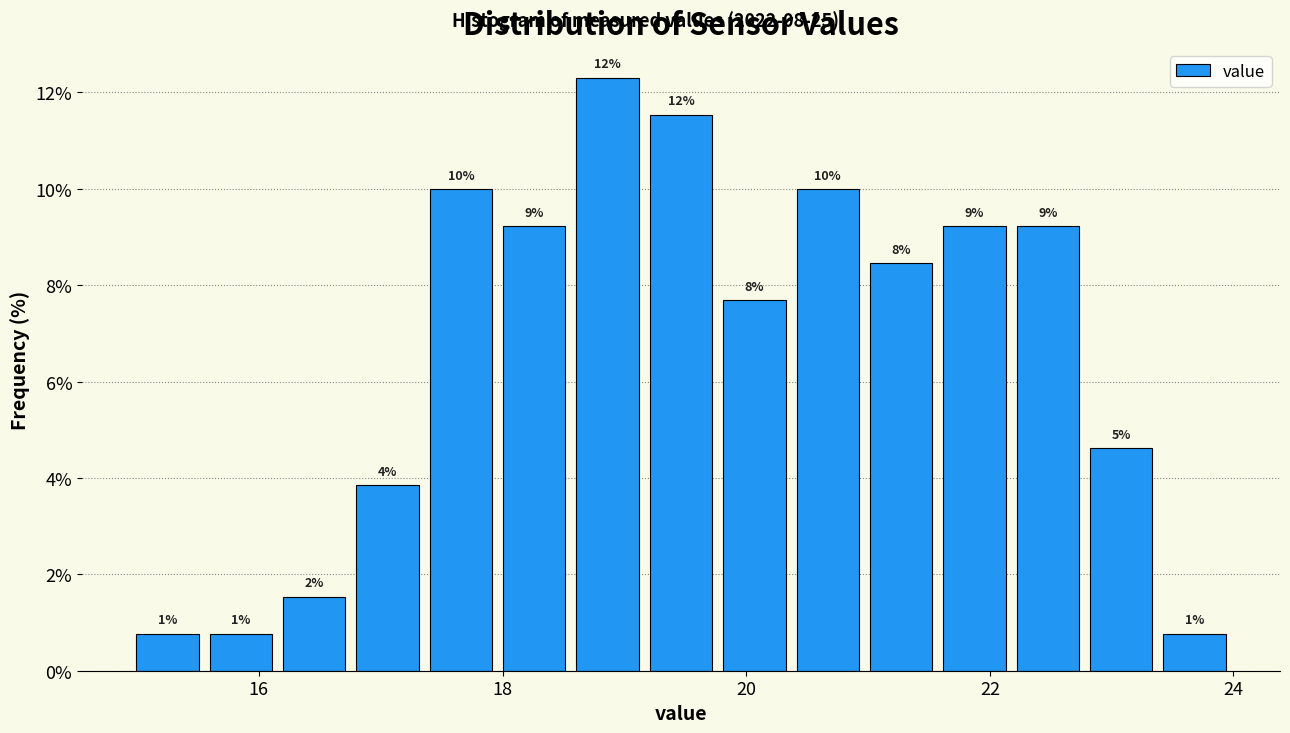

Read against the x-axis, roughly where is the centre of the tallest bar?

18.8